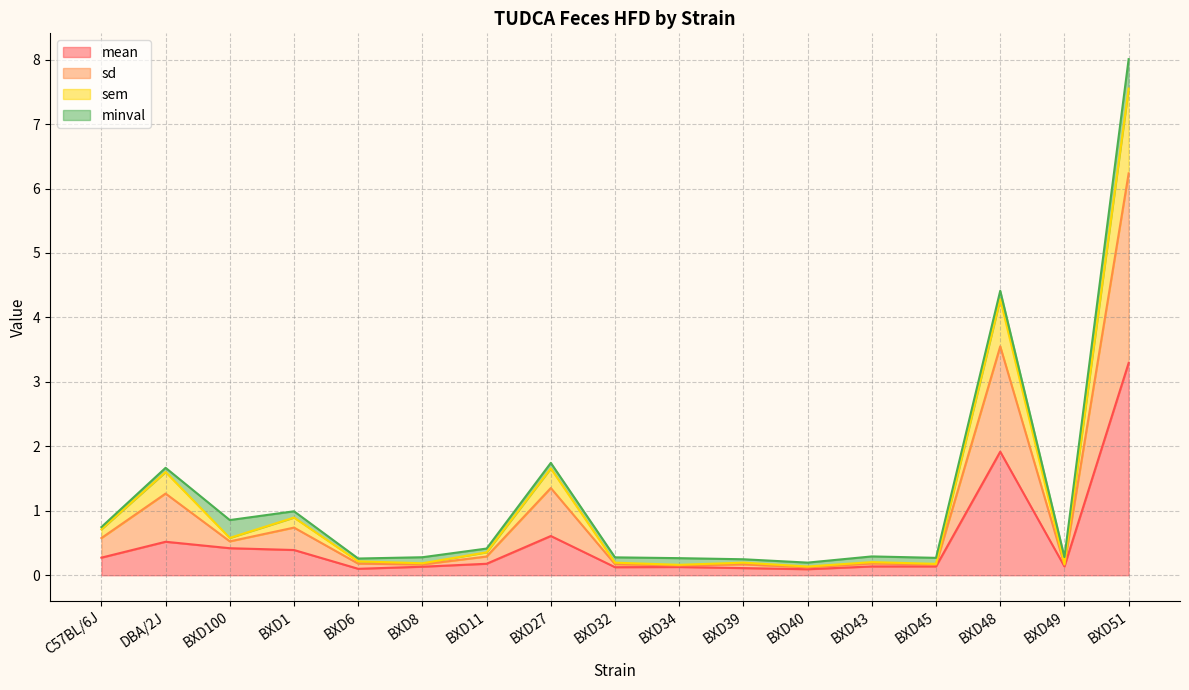

True or false: sd and sem intersect in this chart.

False